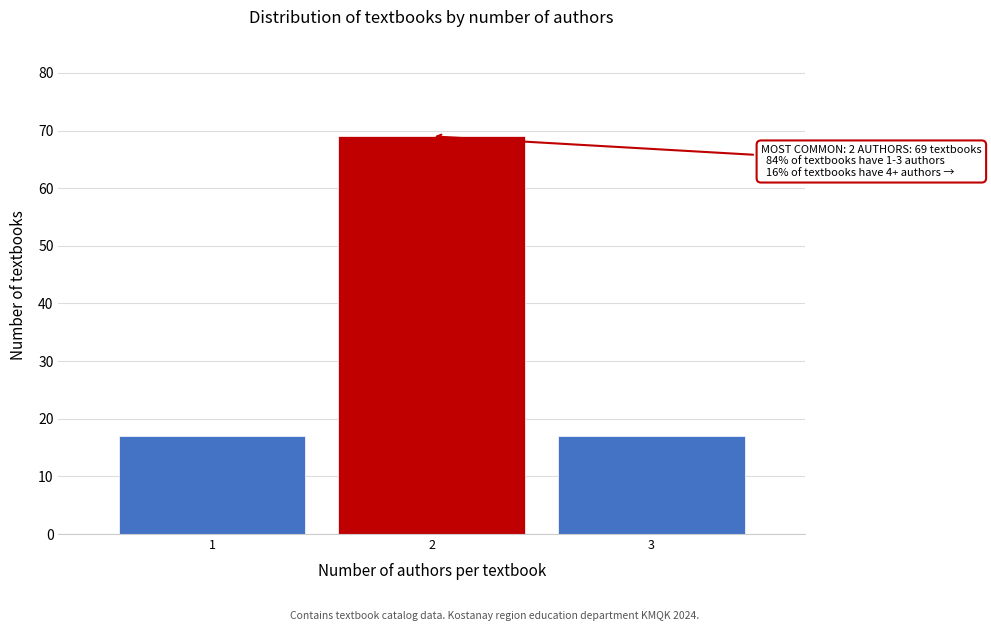

Reading right to left, transcribe all the data shown in this chart.

17	69	17